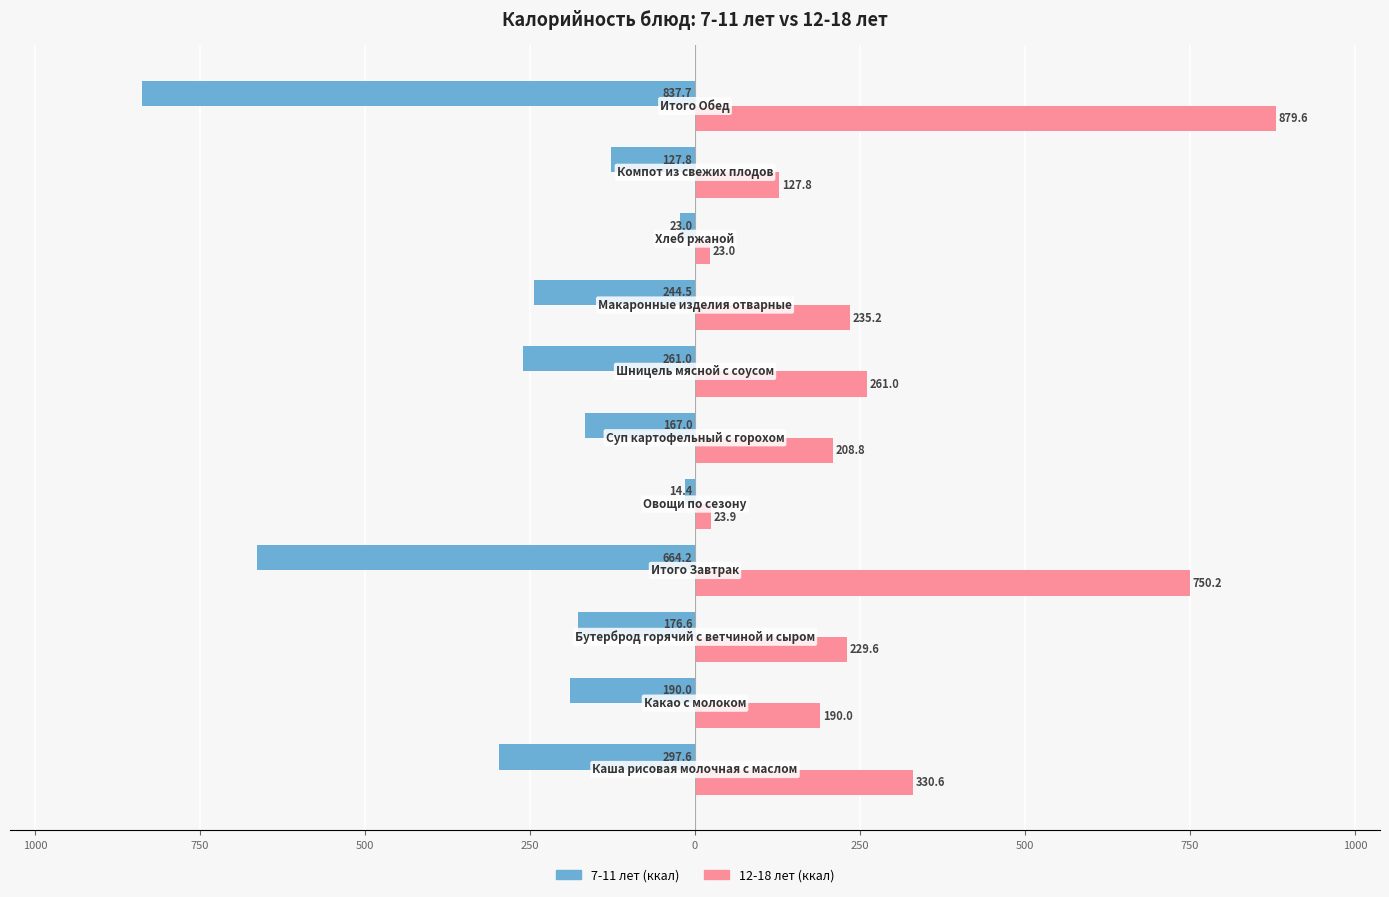

Reading right to left, what are all the values shown in this chart?

7-11 лет (ккал): -837.7	-127.8	-23.0	-244.5	-261.0	-167.0	-14.4	-664.2	-176.6	-190.0	-297.6
12-18 лет (ккал): 879.6	127.8	23.0	235.2	261.0	208.8	23.9	750.2	229.6	190.0	330.6